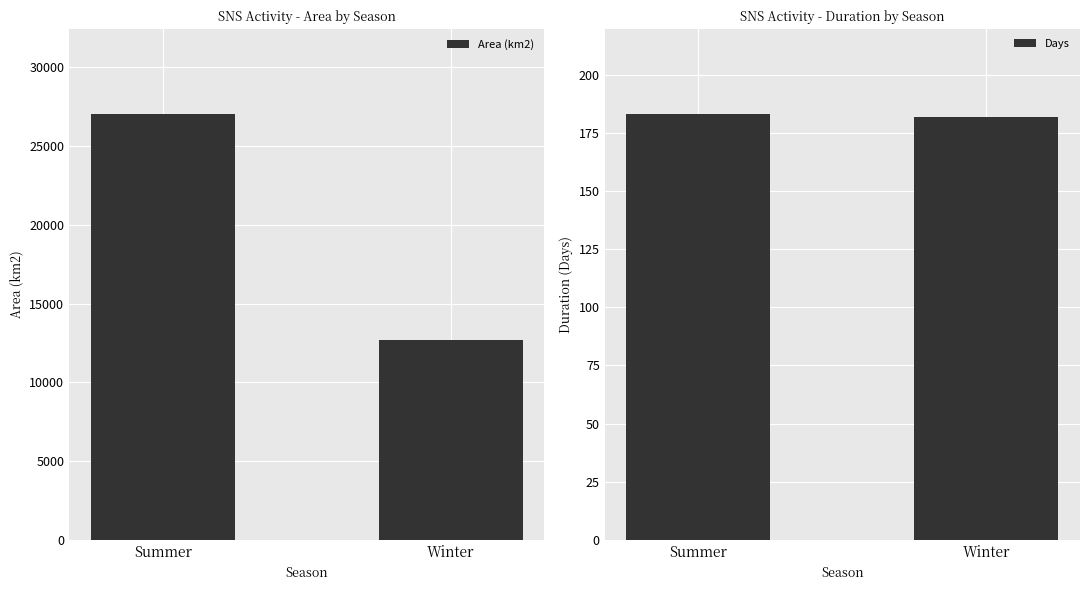

The value of Days at Summer is 183. True or false?

True